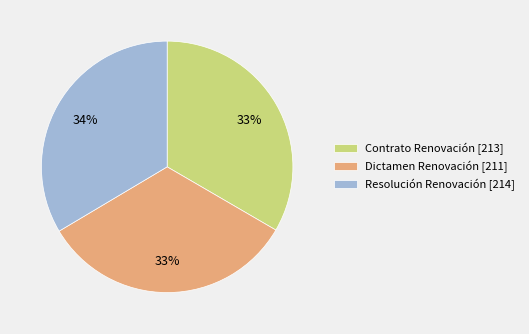

Is the sum of Contrato Renovación [213] and Resolución Renovación [214] greater than half?

Yes